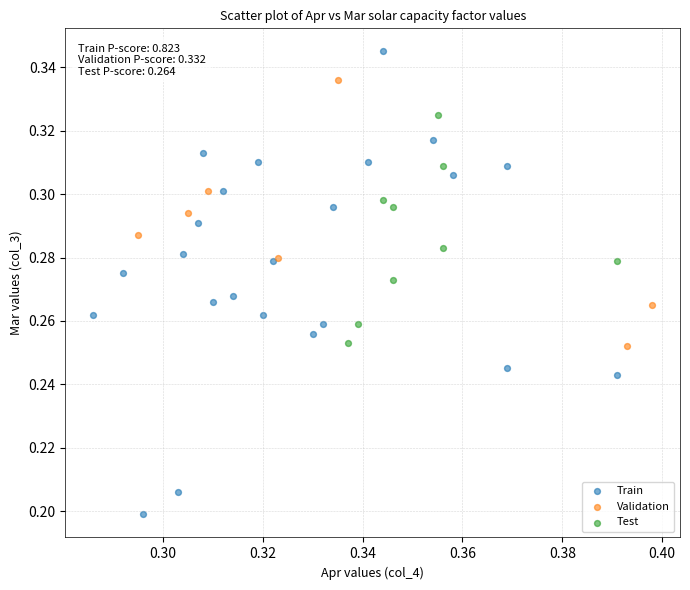

Which series reaches the minimum Y coordinate?

Train